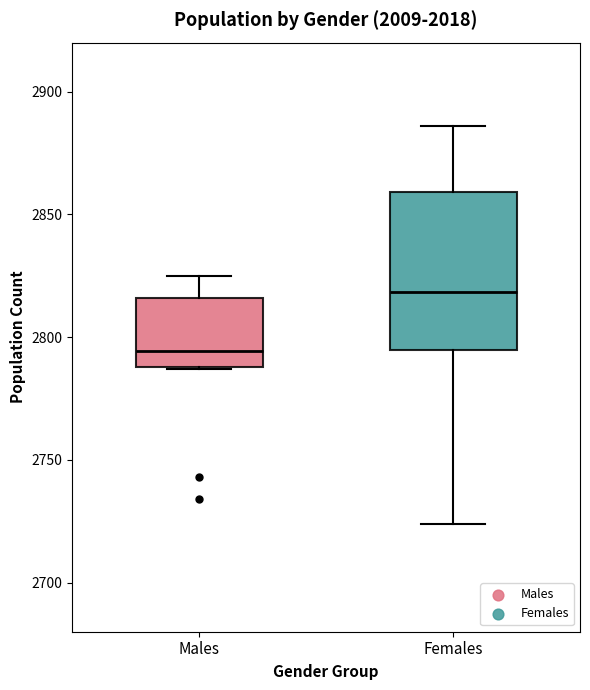

Where is the lower edge of the box for Males on the y-axis? The values are not printed on the chart, so give them approximately, as read against the axis.

2790